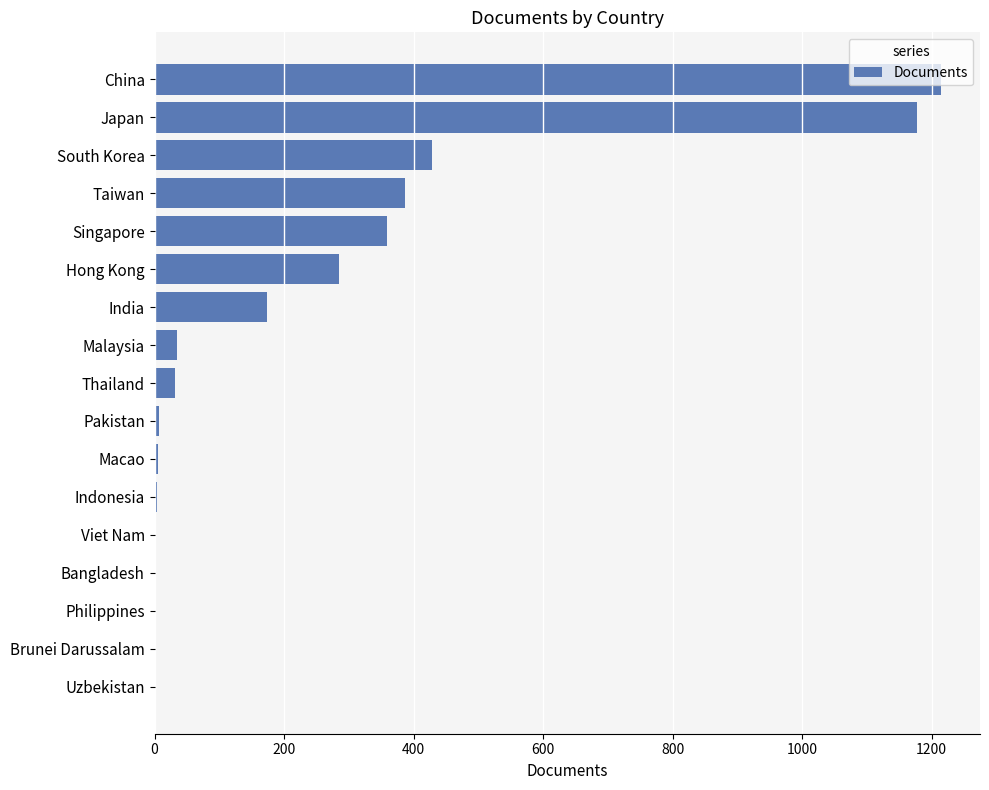

The chart shows a value of 433 at China. True or false?

False